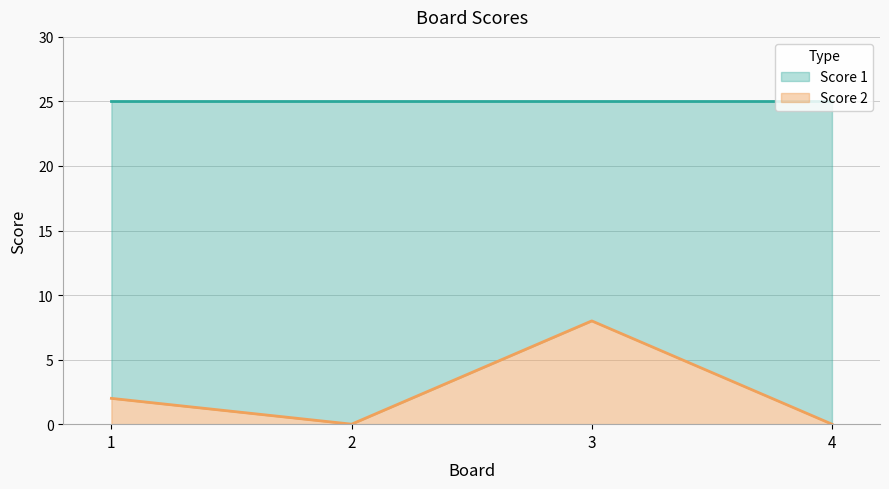

Does the chart have visible grid lines?

Yes